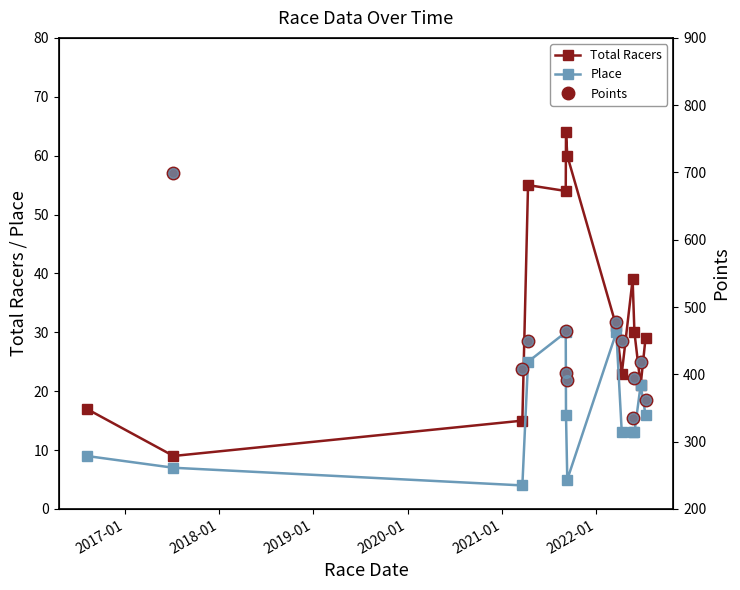

In Points (dark red), how many points are higher than both neighbors (excluding endpoints)?

3